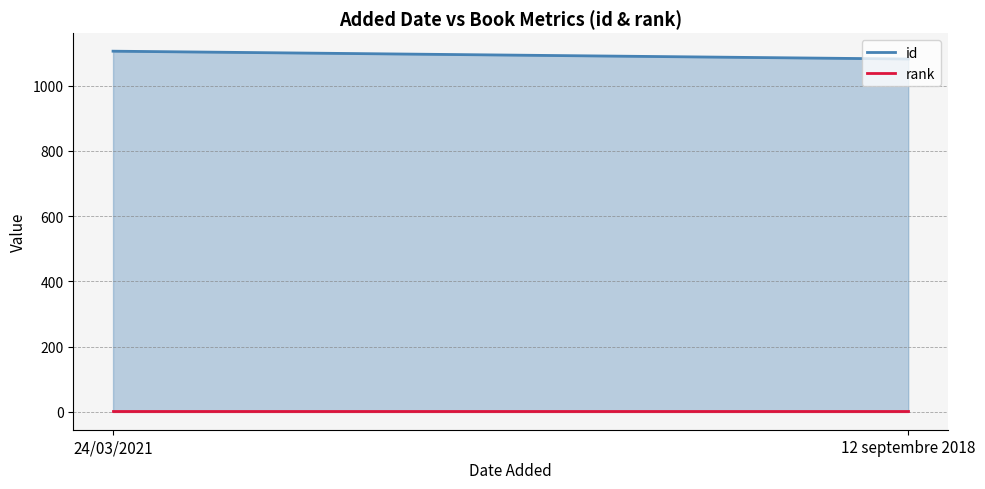

What are all the series names shown in the legend?

id, rank